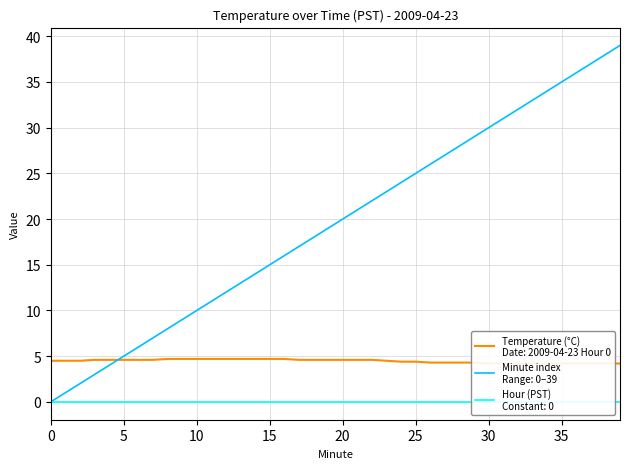

Between which two adjacent categories do Temperature (°C) and Minute first intersect?

4 and 5